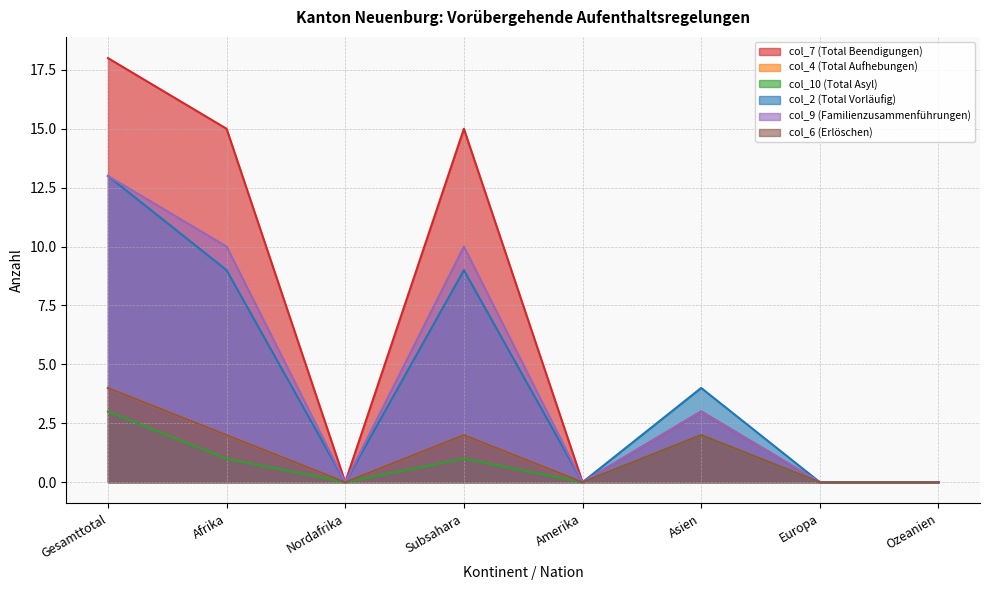

What is the difference between the maximum and second lowest values in the col_9 (Familienzusammenführungen) series?

13